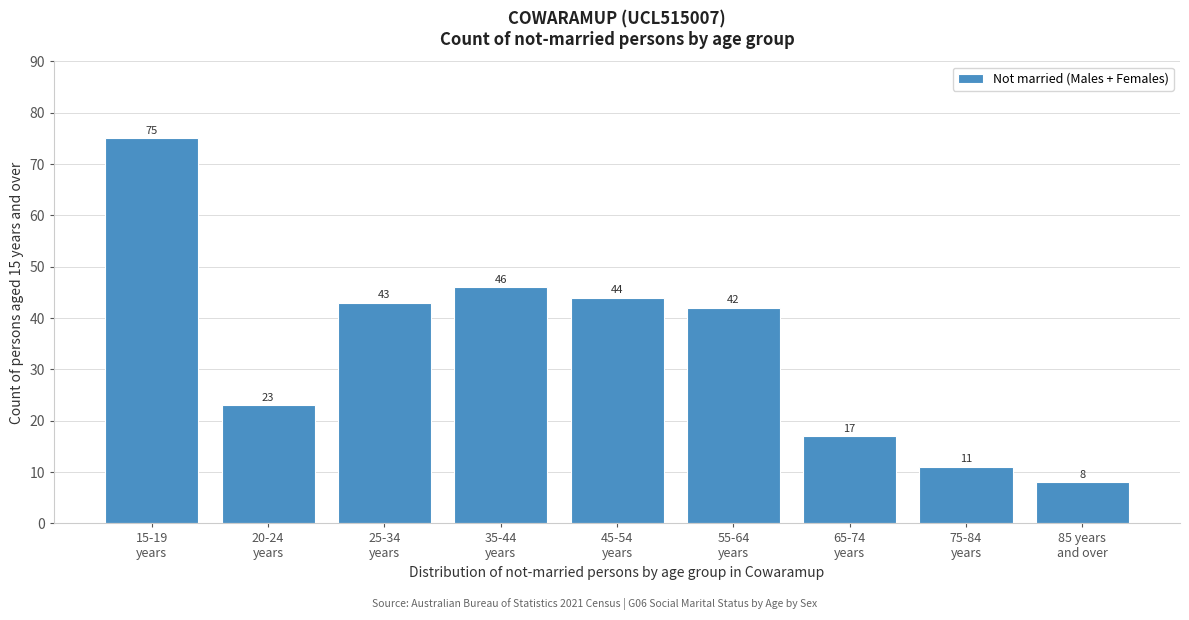

Reading left to right, what are all the values shown in this chart?

75	23	43	46	44	42	17	11	8